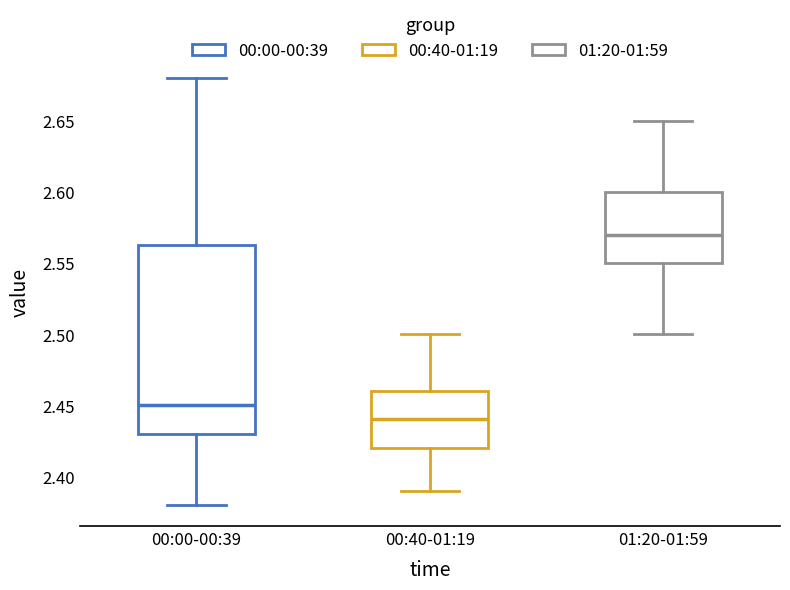

Reading left to right, read every box against the y-axis: the position of its median line, the range the box covers, and the ends of its whiskers. The values are not printed on the chart, so give them approximately, as read against the axis.

00:00-00:39: median 2.450, box 2.430 to 2.565, whiskers 2.380 to 2.680
00:40-01:19: median 2.440, box 2.420 to 2.460, whiskers 2.390 to 2.500
01:20-01:59: median 2.570, box 2.550 to 2.600, whiskers 2.500 to 2.650